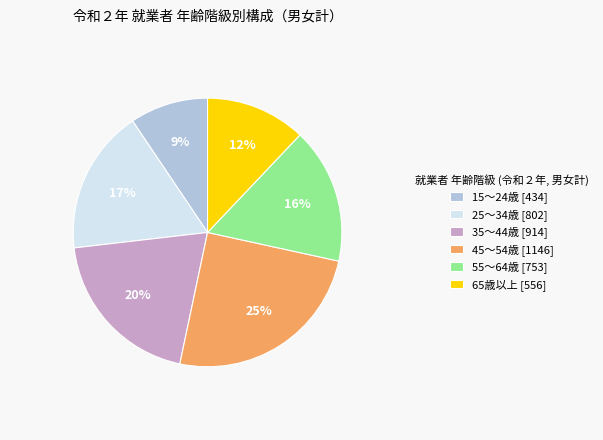

To the nearest percent, what portion does 55～64歳 [753] represent?

16%